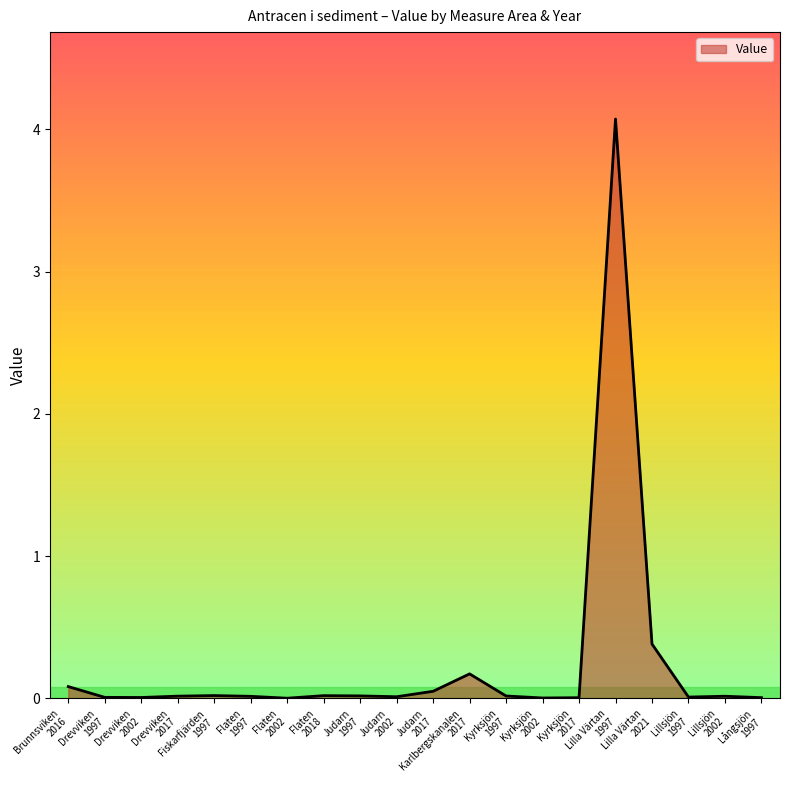

What is the maximum value shown in the chart?

4.1